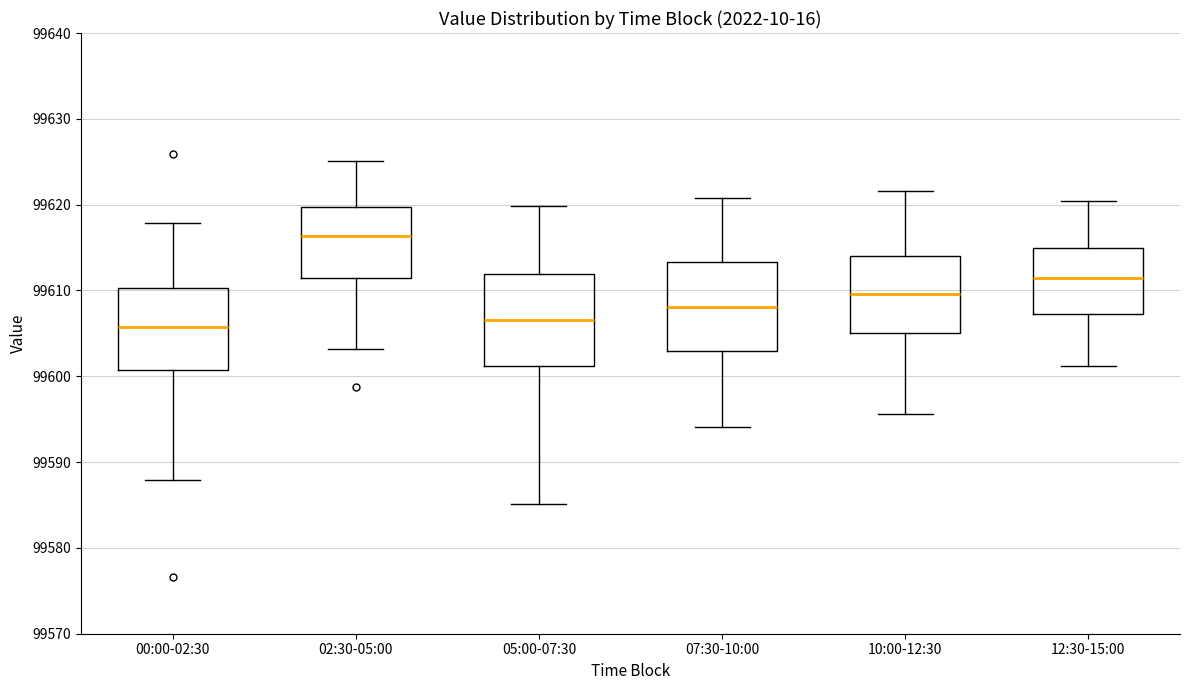

Reading left to right, read every box against the y-axis: the position of its median line, the range the box covers, and the ends of its whiskers. The values are not printed on the chart, so give them approximately, as read against the axis.

00:00-02:30: median 99606, box 99601 to 99610, whiskers 99588 to 99618
02:30-05:00: median 99616, box 99611 to 99620, whiskers 99603 to 99625
05:00-07:30: median 99607, box 99601 to 99612, whiskers 99585 to 99620
07:30-10:00: median 99608, box 99603 to 99613, whiskers 99594 to 99621
10:00-12:30: median 99610, box 99605 to 99614, whiskers 99596 to 99622
12:30-15:00: median 99611, box 99607 to 99615, whiskers 99601 to 99620